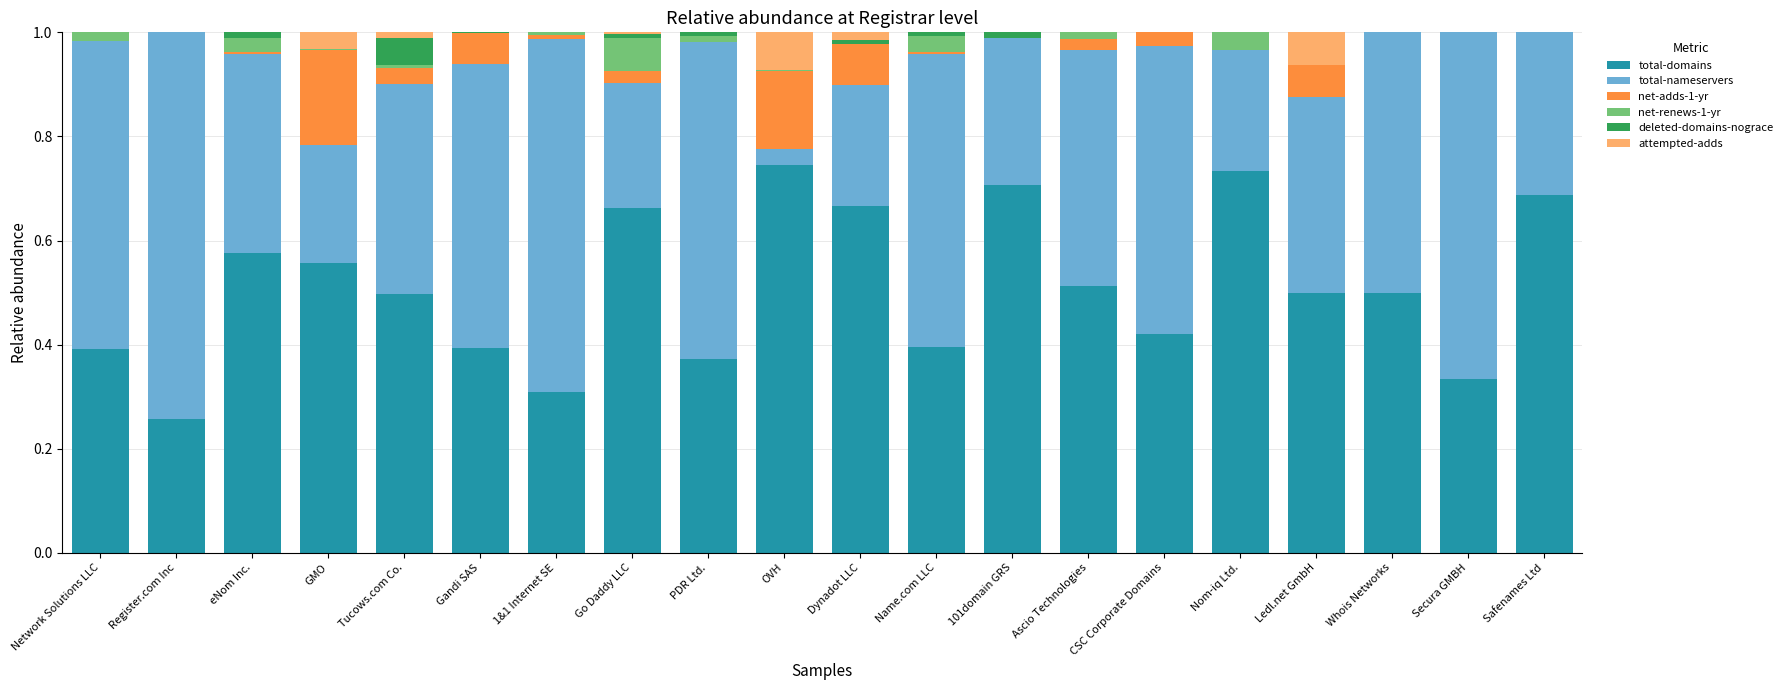

The total-domains series shows 0.7 at Nom-iq Ltd.. True or false?

True